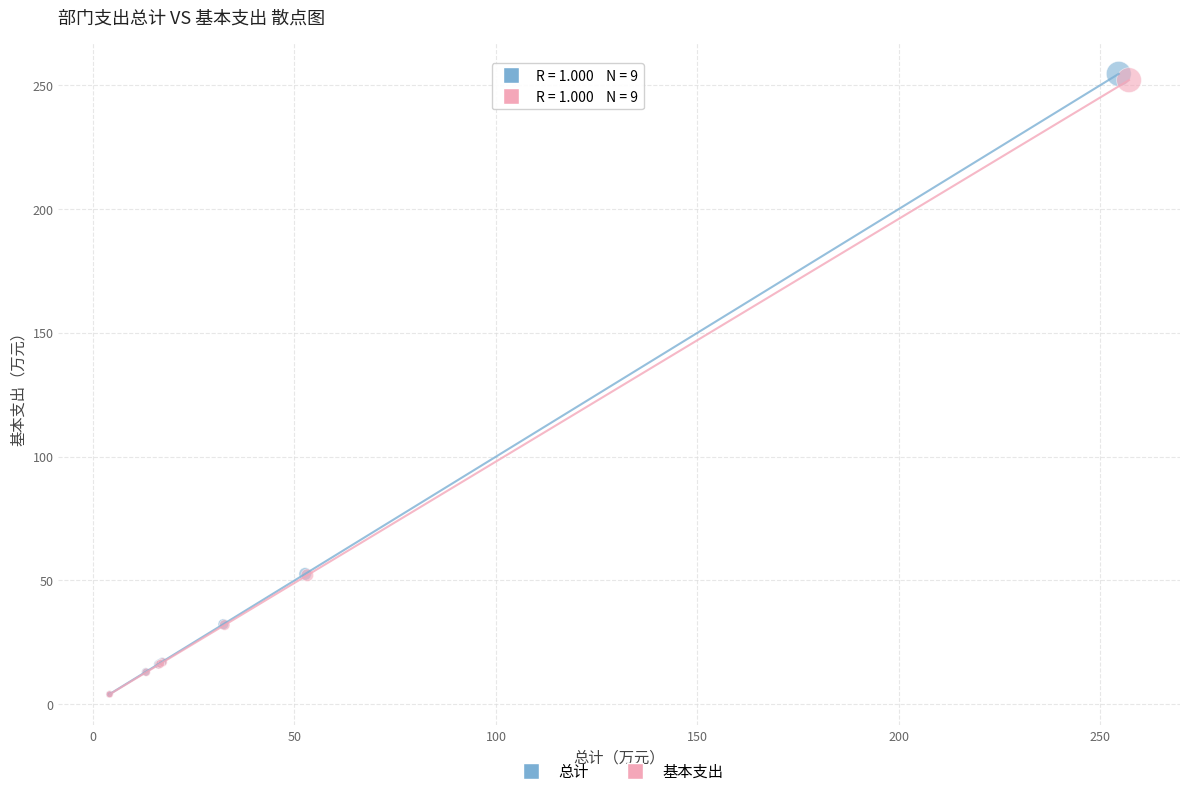

Which series contains the highest Y value?

总计